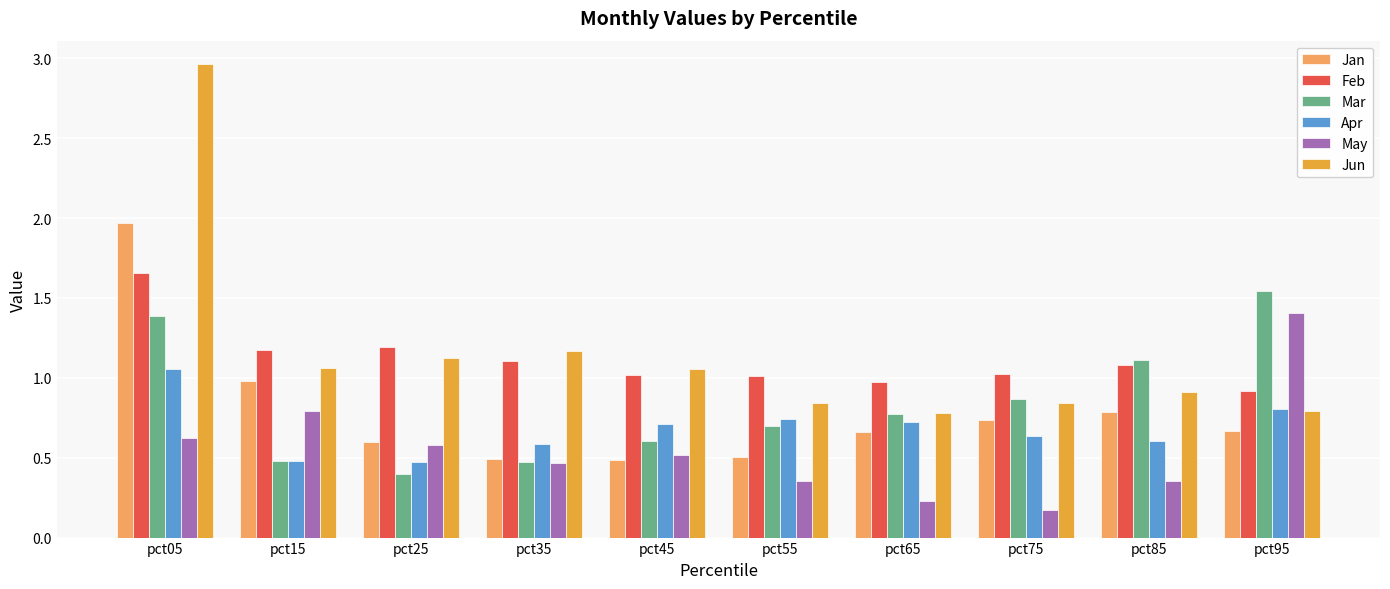

Which label corresponds to the smallest value in the chart?

pct75